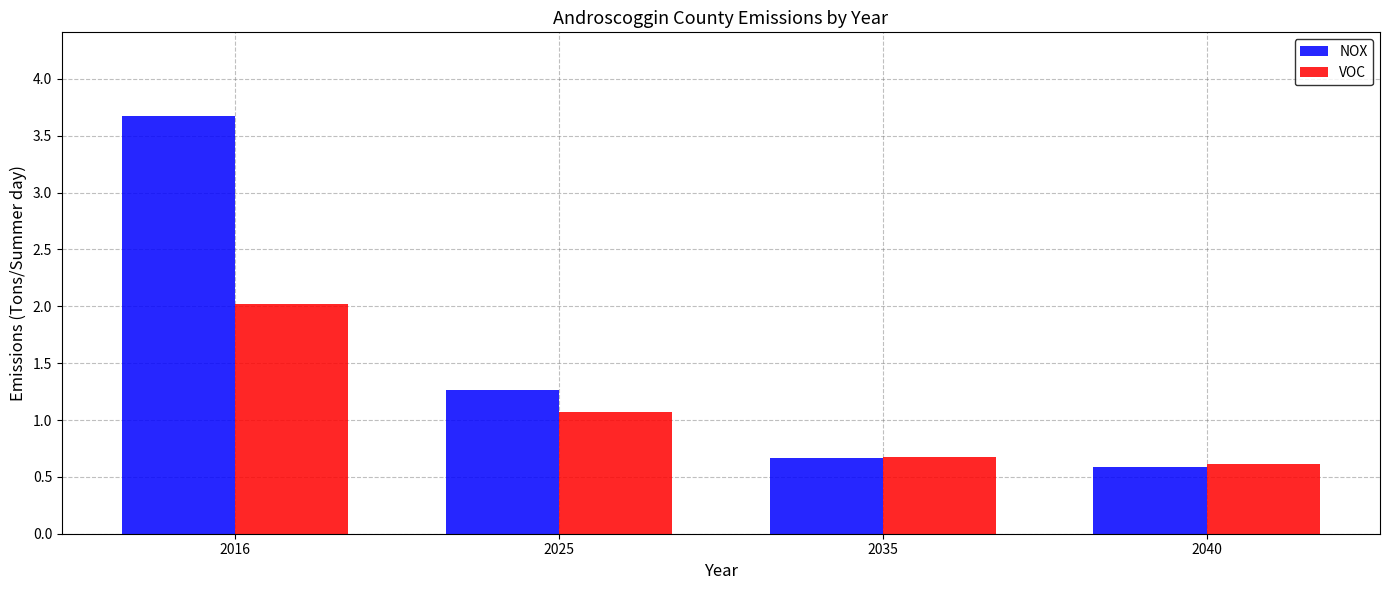

Are the bars horizontal?

No